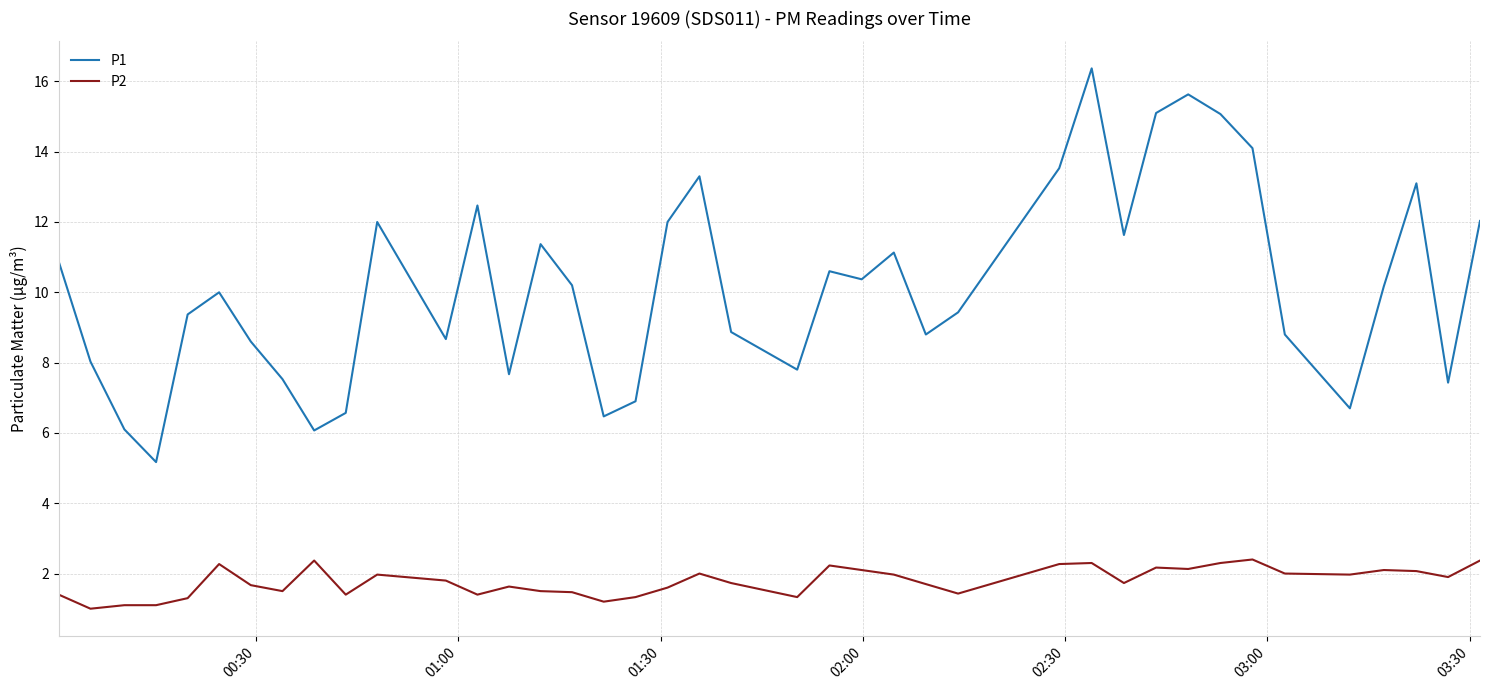

True or false: P1 and P2 intersect in this chart.

False